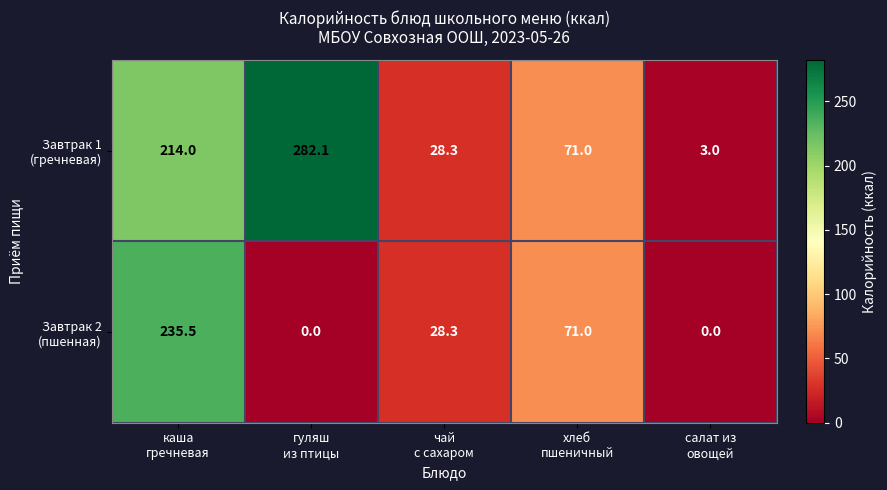

Which label corresponds to the largest value in the chart?

гуляш
из птицы